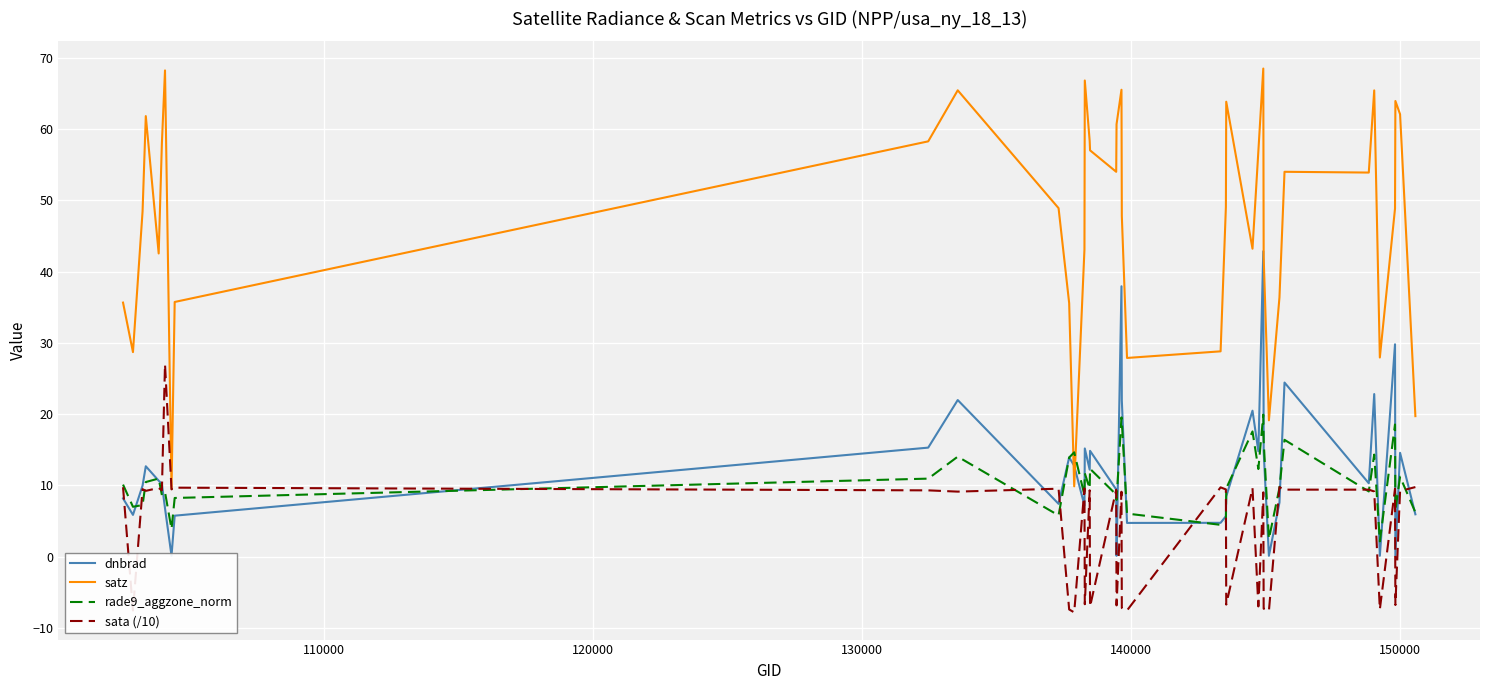

Which series has the largest total across all categories?

satz